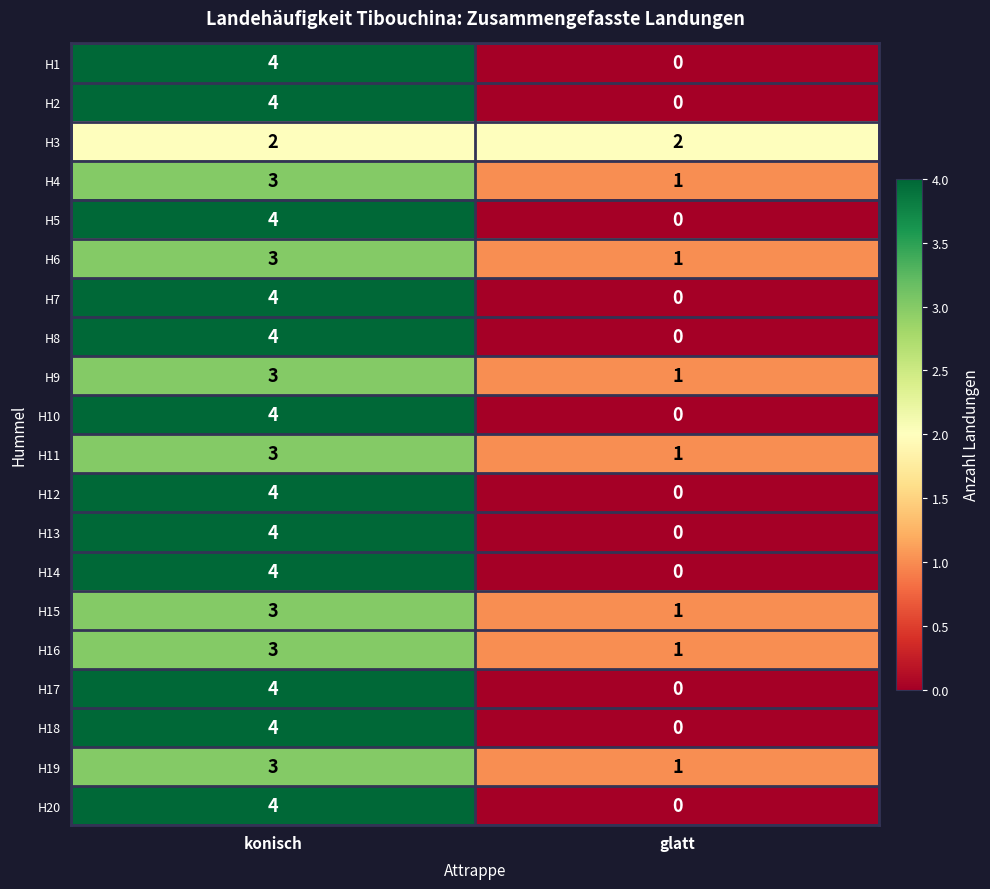

The H2 series shows 6 at konisch. True or false?

False